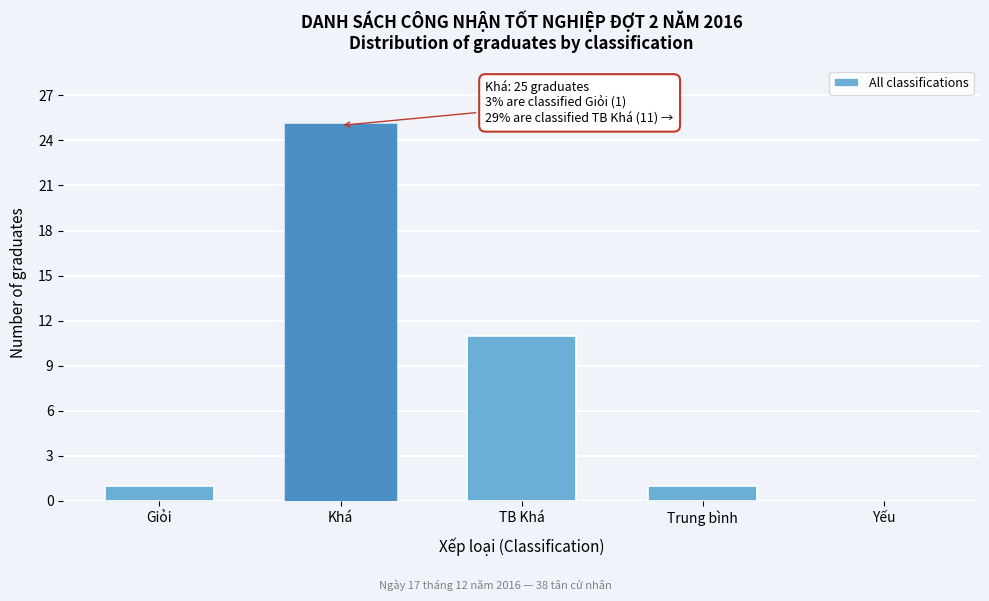

Reading left to right, what are all the values shown in this chart?

Giỏi=1	Khá=25	TB Khá=11	Trung bình=1	Yếu=0